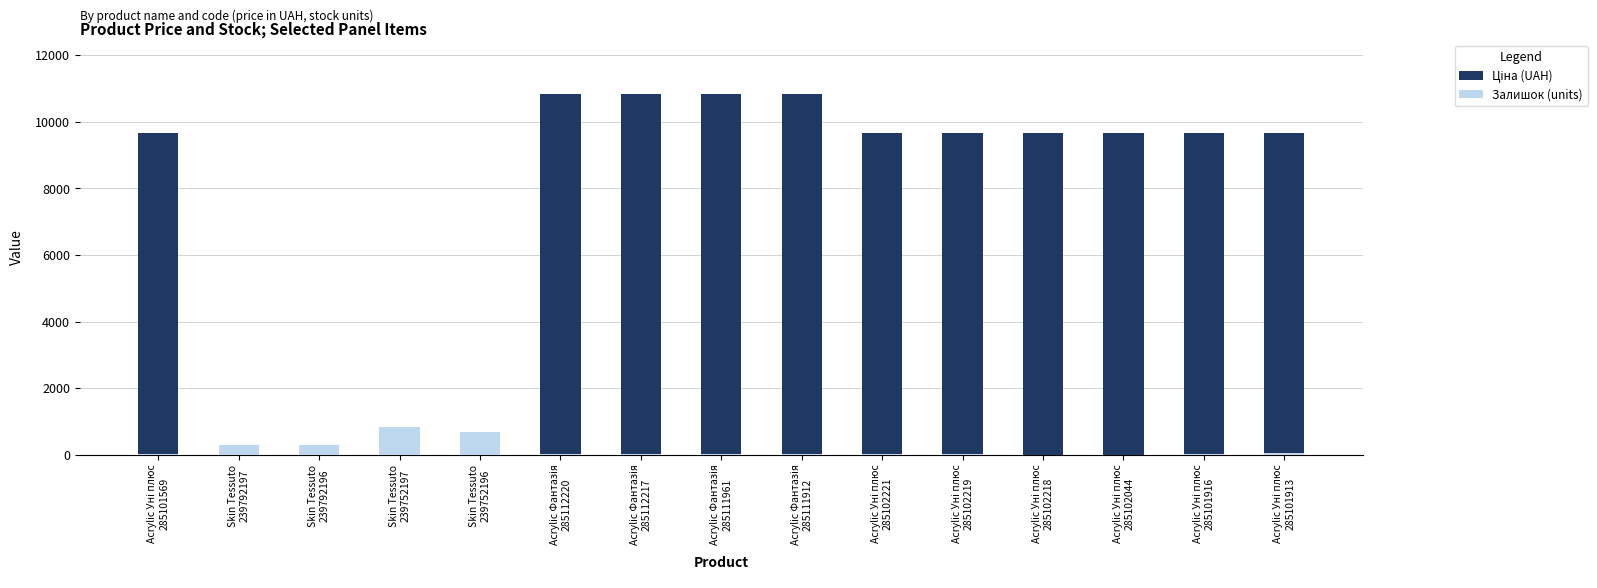

Reading left to right, extract all data points from this chart.

Ціна (UAH): Acrylic Уні плюс
285101569=9664.7	Skin Tessuto
239792197=110.5	Skin Tessuto
239792196=110.5	Skin Tessuto
239752197=55.3	Skin Tessuto
239752196=55.3	Acrylic Фантазія
285112220=10840.1	Acrylic Фантазія
285112217=10840.1	Acrylic Фантазія
285111961=10840.1	Acrylic Фантазія
285111912=10840.1	Acrylic Уні плюс
285102221=9664.7	Acrylic Уні плюс
285102219=9664.7	Acrylic Уні плюс
285102218=9664.7	Acrylic Уні плюс
285102044=9664.7	Acrylic Уні плюс
285101916=9664.7	Acrylic Уні плюс
285101913=9664.7
Залишок (units): Acrylic Уні плюс
285101569=10.0	Skin Tessuto
239792197=295.0	Skin Tessuto
239792196=290.0	Skin Tessuto
239752197=845.0	Skin Tessuto
239752196=698.0	Acrylic Фантазія
285112220=17.0	Acrylic Фантазія
285112217=17.0	Acrylic Фантазія
285111961=17.0	Acrylic Фантазія
285111912=15.0	Acrylic Уні плюс
285102221=11.0	Acrylic Уні плюс
285102219=14.0	Acrylic Уні плюс
285102218=3.0	Acrylic Уні плюс
285102044=3.0	Acrylic Уні плюс
285101916=17.0	Acrylic Уні плюс
285101913=58.0